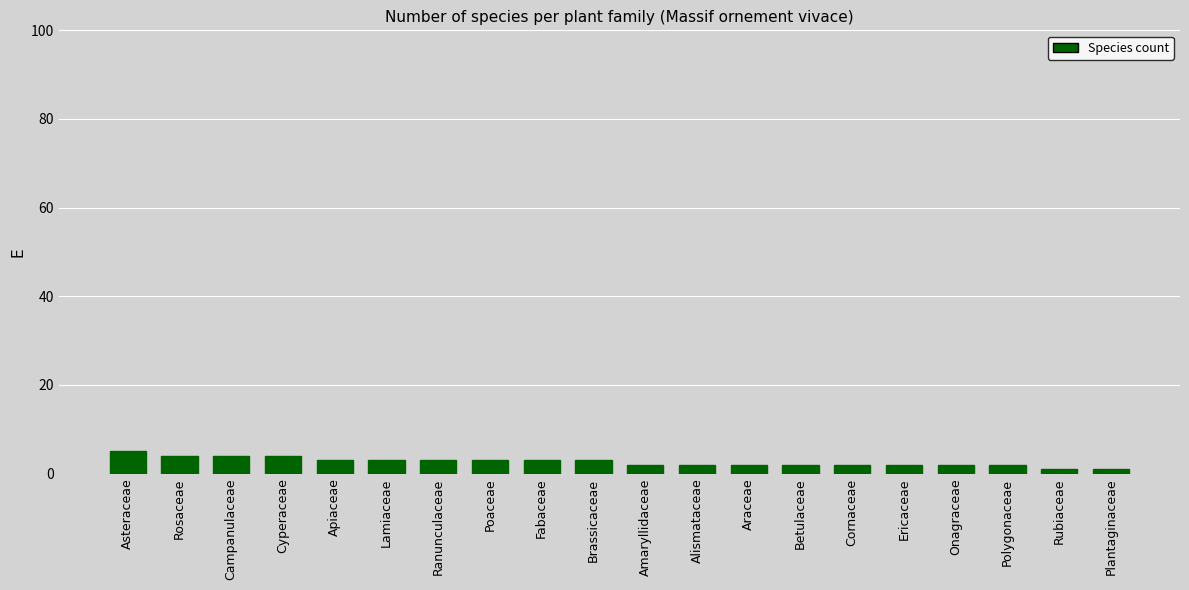

What value does the data have at Brassicaceae?

3